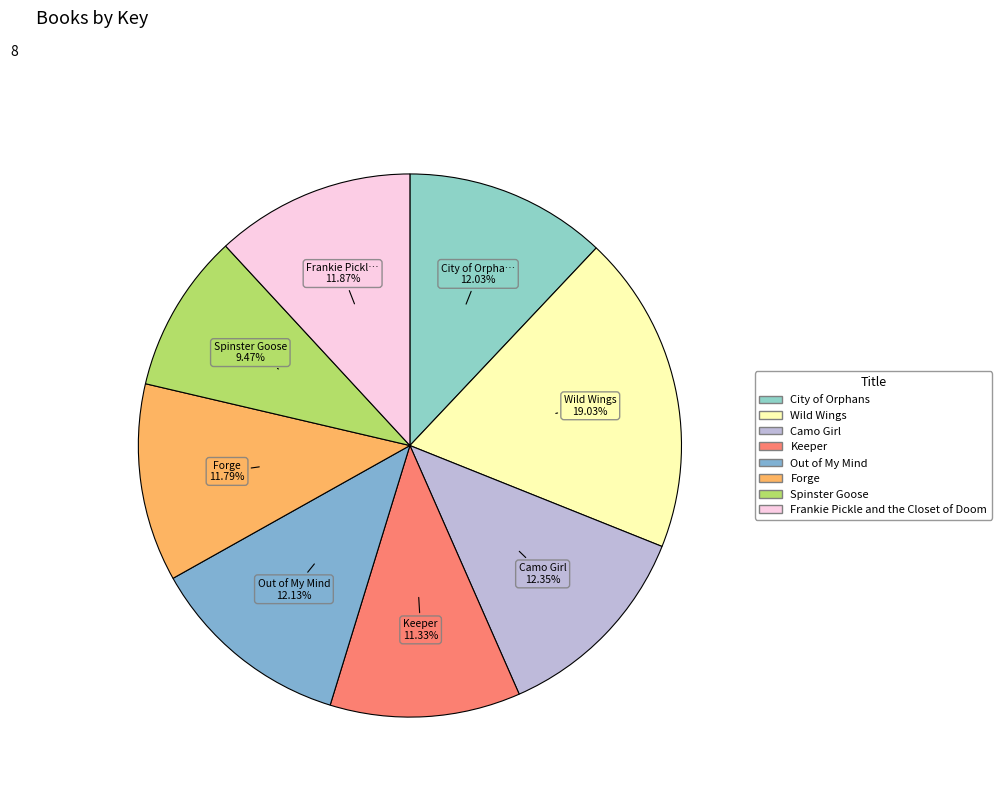

Is there a majority slice in this chart?

No